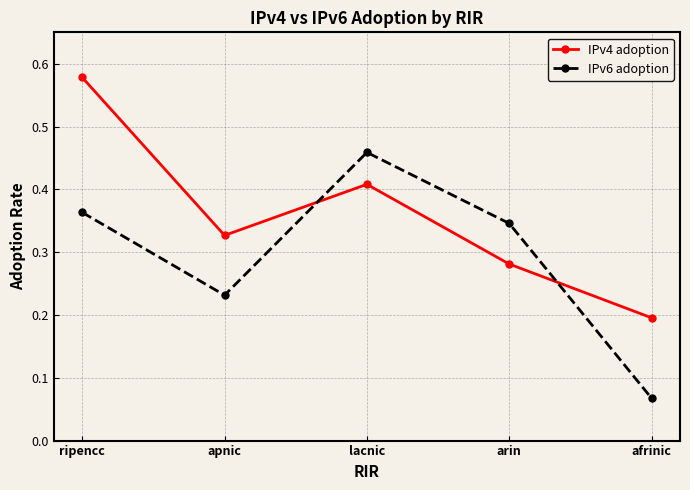

Is it true that IPv4 adoption equals 0.1 at apnic?

False